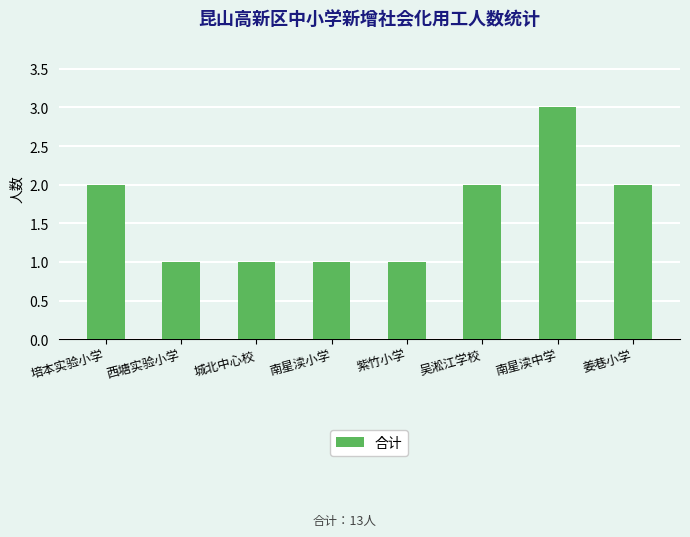

What is the value of the 1st bar from the left?

2